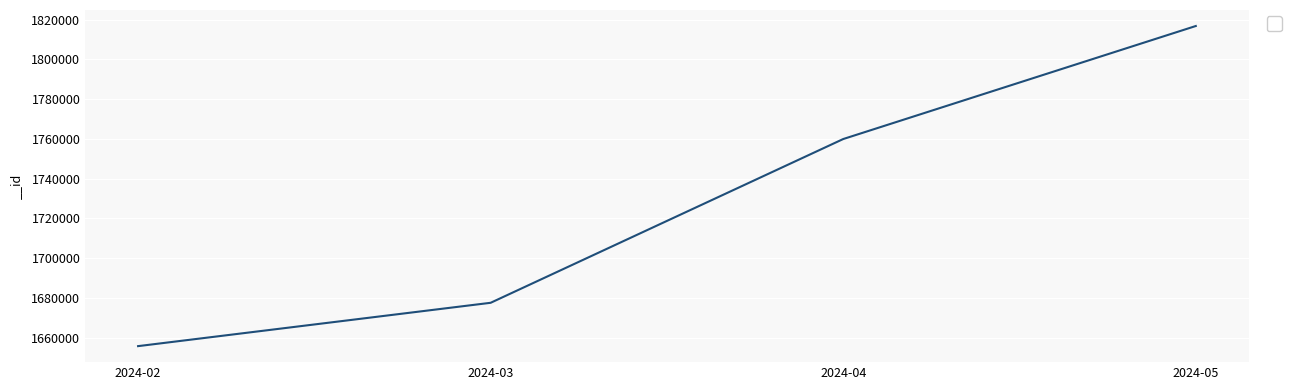

What is the maximum value shown in the chart?

1816784